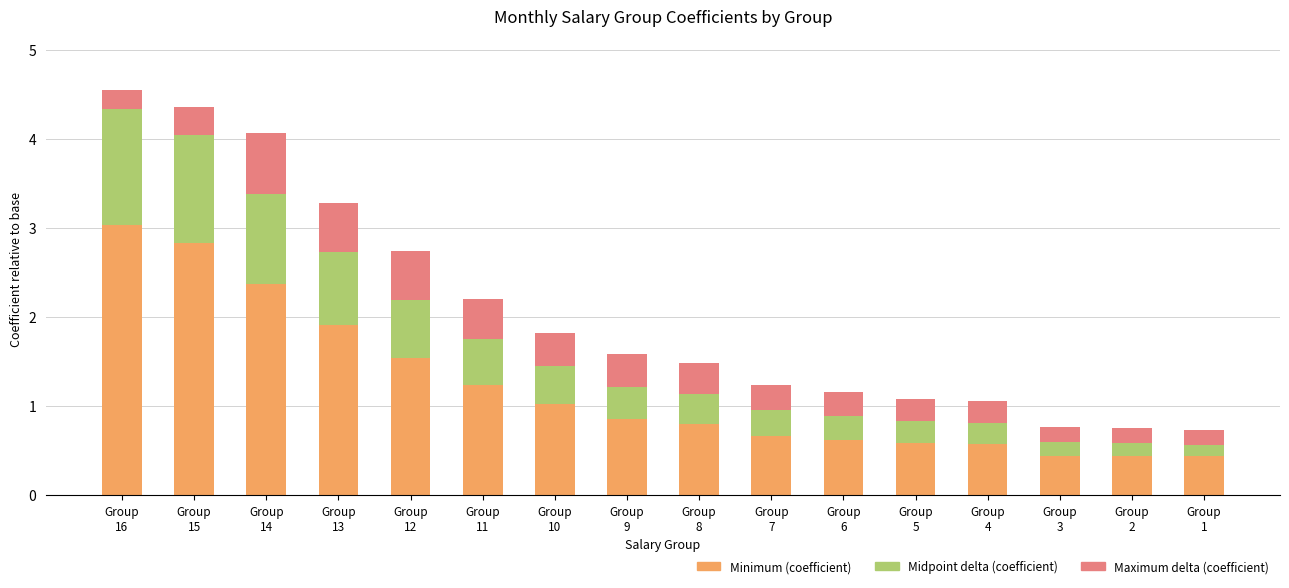

What is the maximum value for Minimum (coefficient)?

3.0